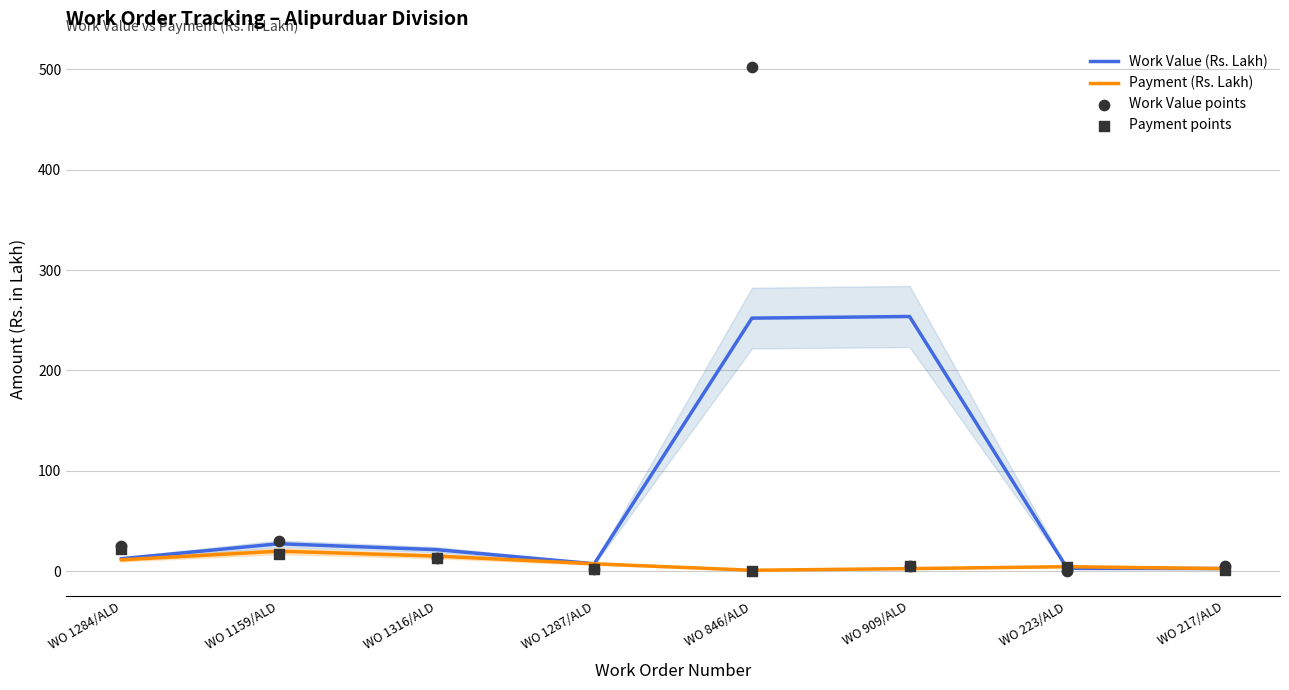

Which series contains the lowest Y value?

Payment points